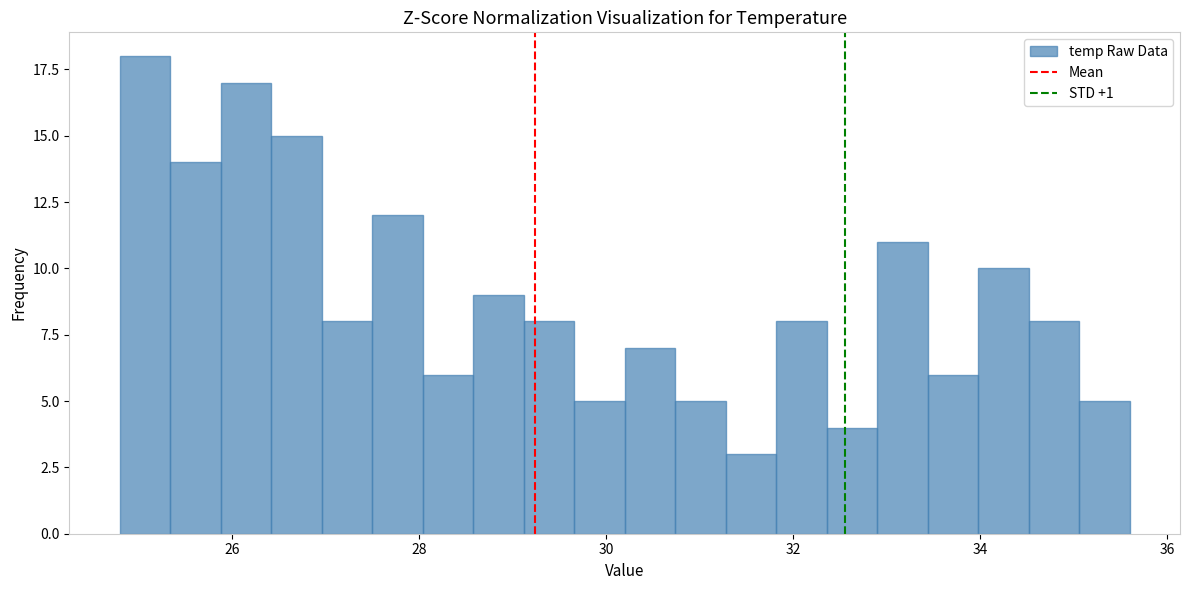

Read against the x-axis, roughly where is the centre of the tallest bar?

25.0